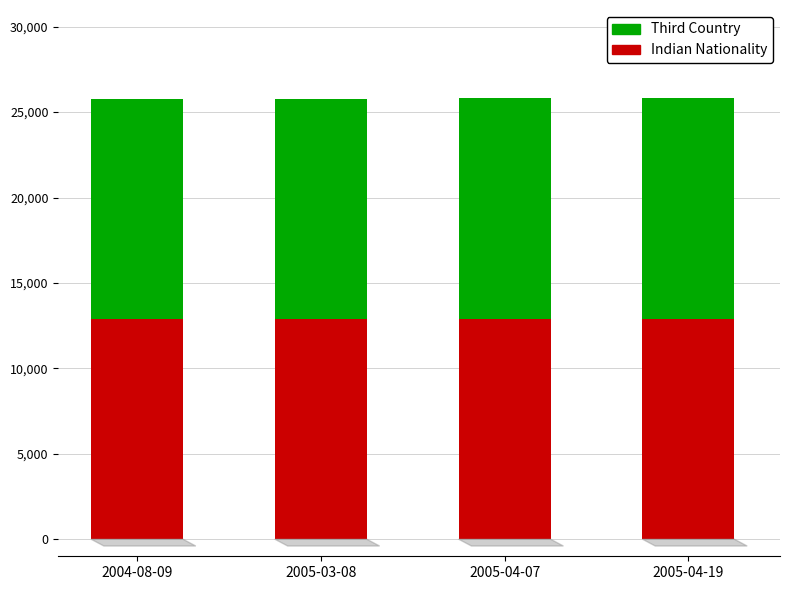

How many bars are there in total?

4